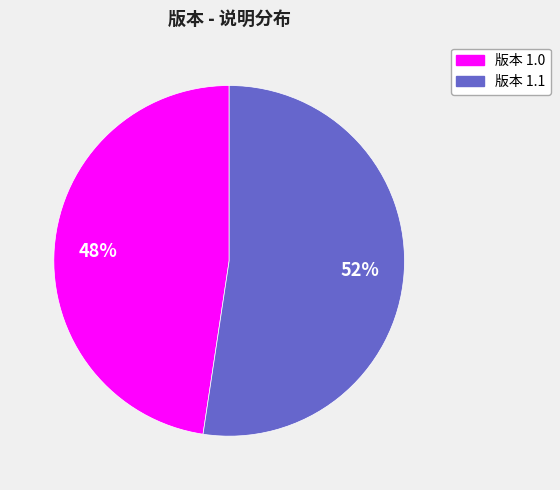

Is there a majority slice in this chart?

Yes